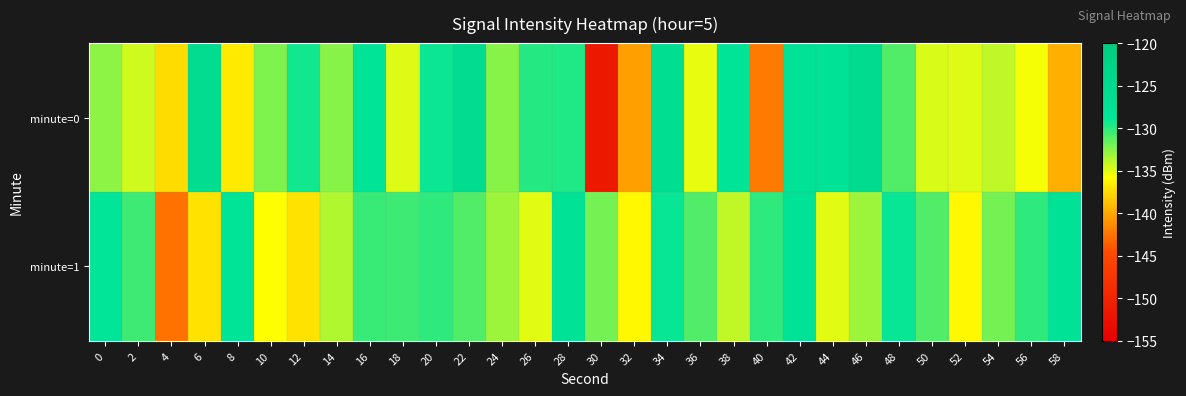

Count the number of categories in the chart.

30